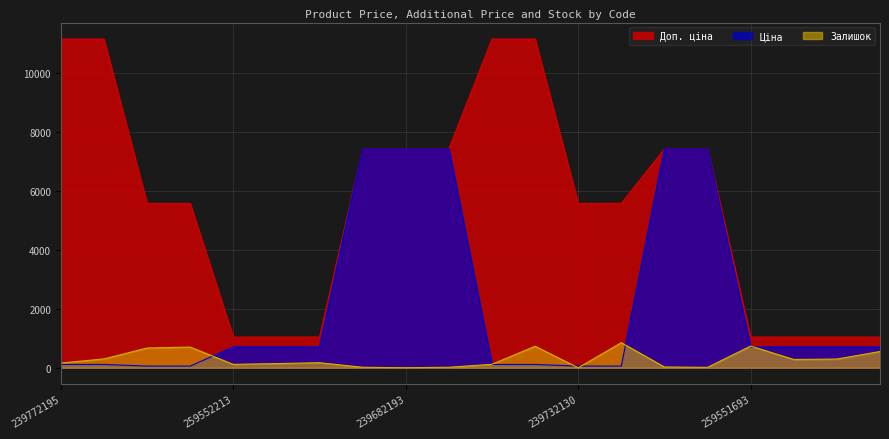

What is the maximum value shown in the chart?

11169.0